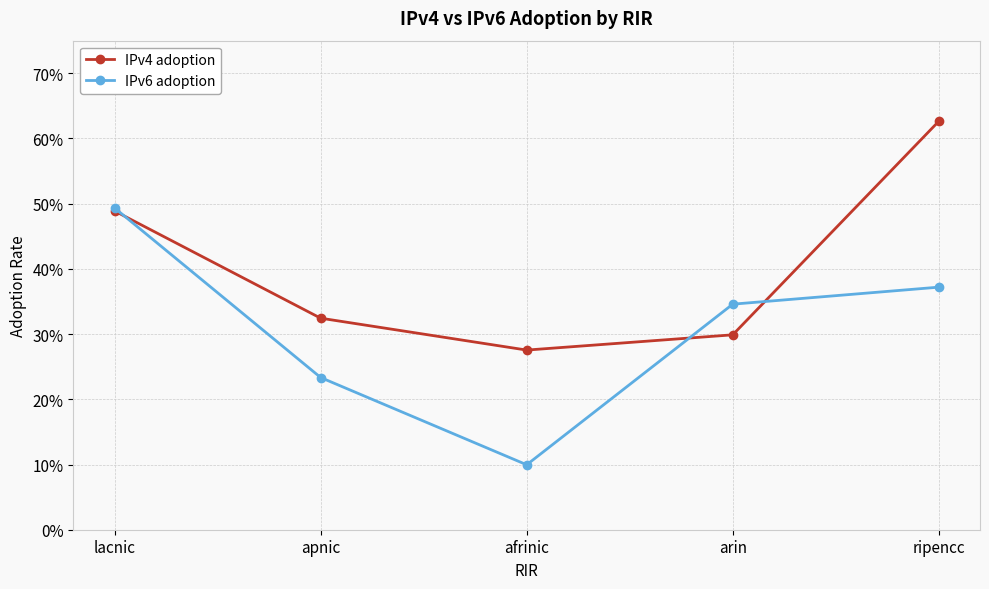

Reading right to left, extract all data points from this chart.

IPv4 adoption: ripencc=0.6	arin=0.3	afrinic=0.3	apnic=0.3	lacnic=0.5
IPv6 adoption: ripencc=0.4	arin=0.3	afrinic=0.1	apnic=0.2	lacnic=0.5